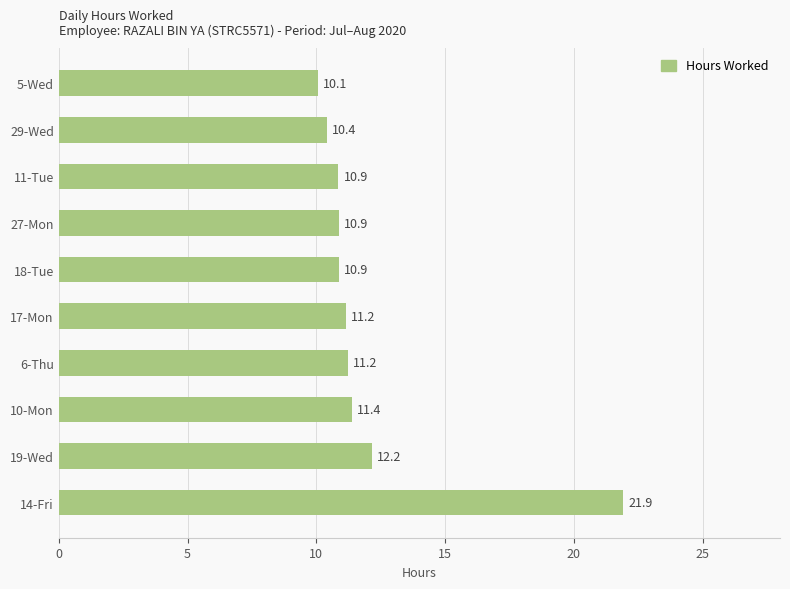

What is the difference between the second highest and minimum values?

2.1